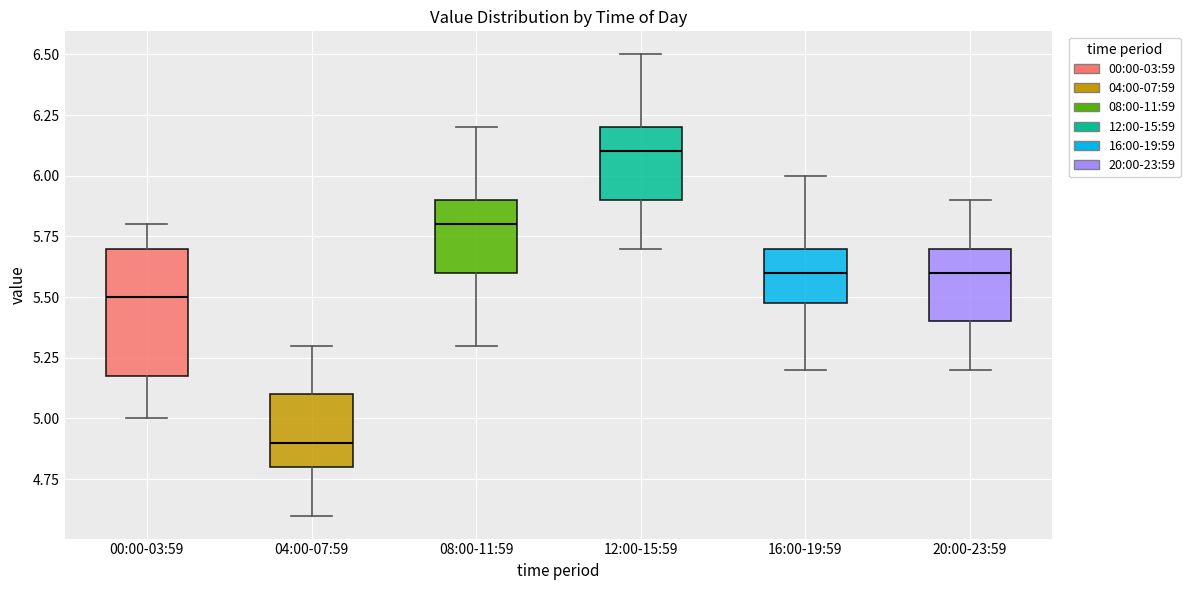

Comparing the boxes themselves (not the whiskers), which one is the tallest?

00:00-03:59